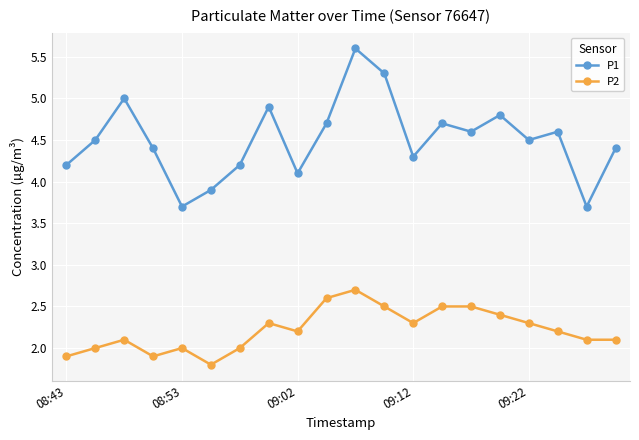

What is the value of the P1 point at the 7th from the left?

4.2